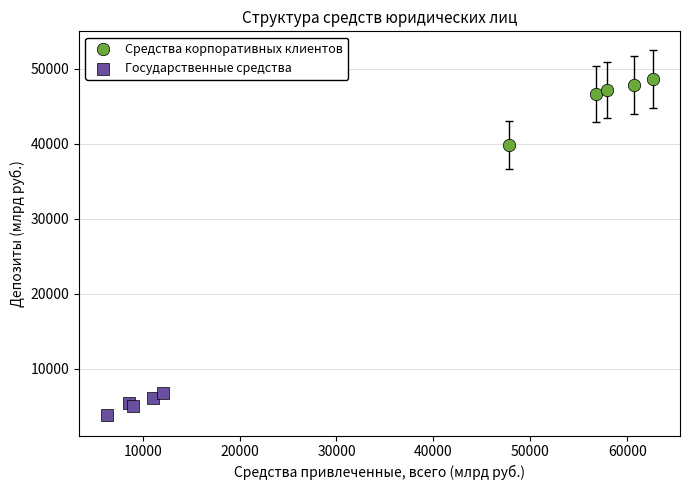

Which series reaches the maximum Y coordinate?

Средства корпоративных клиентов